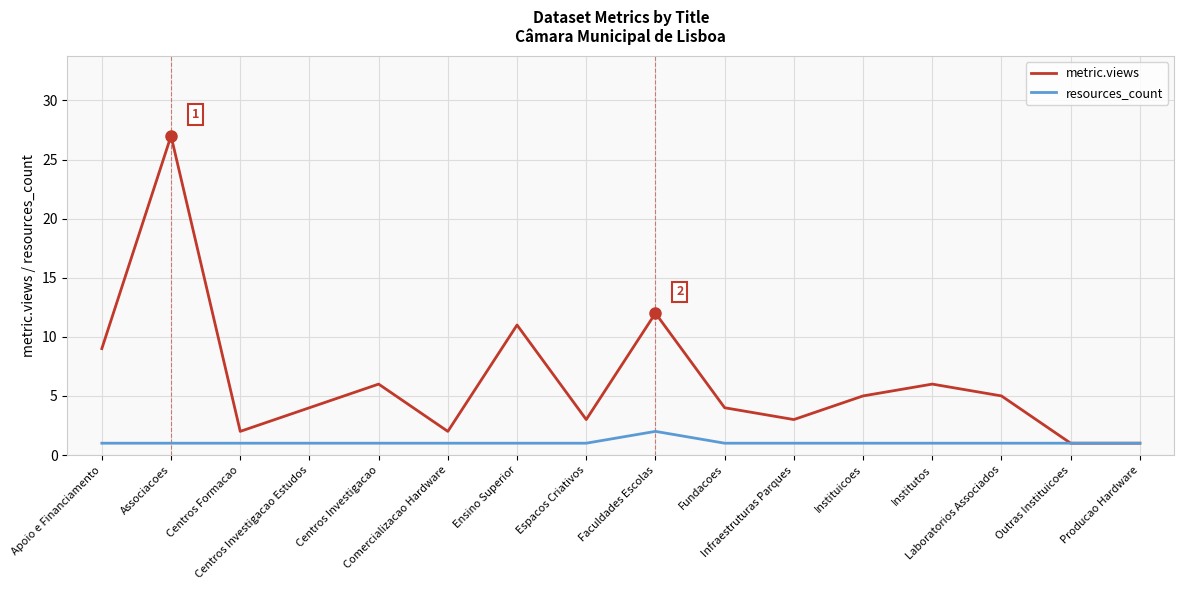

List the series in order of their overall mean, highest first.

metric.views, resources_count